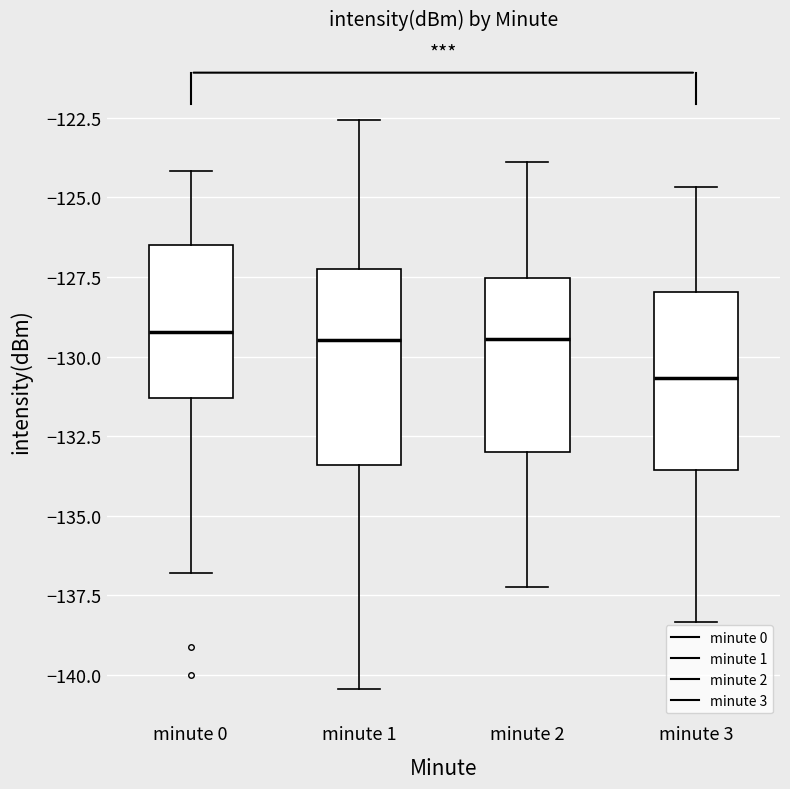

Which box has the lowest median line?

minute 3